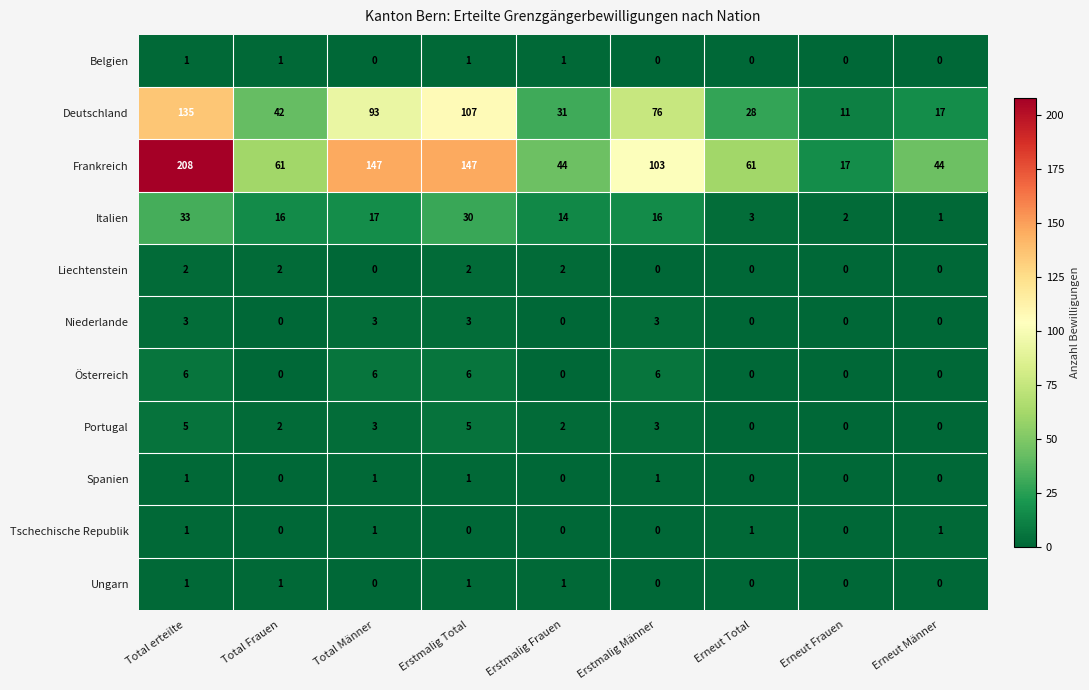

What is the sum of the Österreich values at Erneut Total and Total Männer?

6